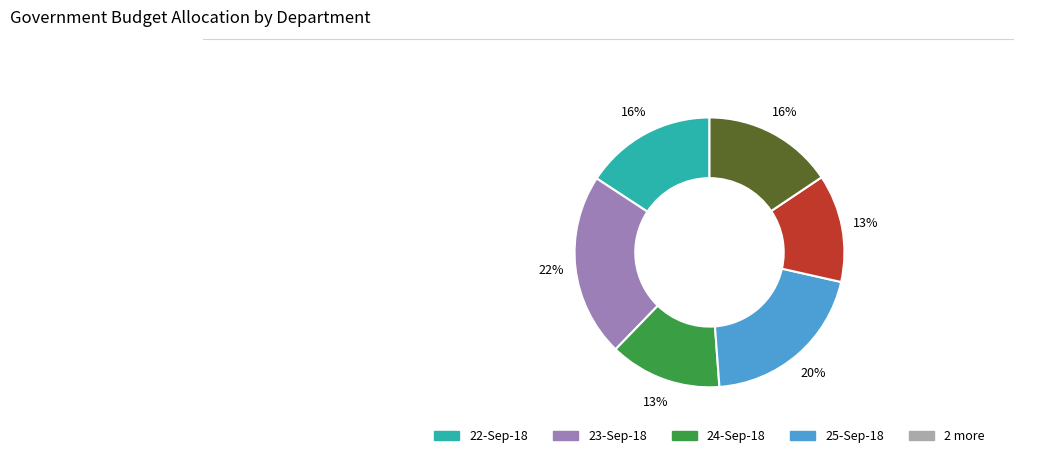

To the nearest percent, what is the difference between the largest and smallest slice percentages?

9%